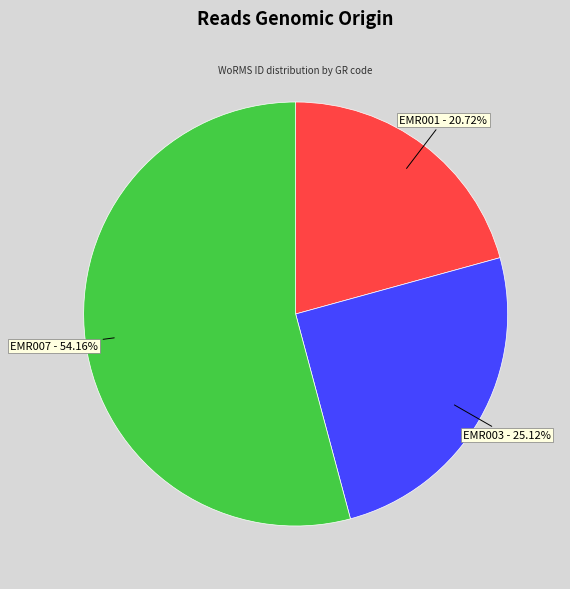

Between EMR007 and EMR001, which is larger?

EMR007